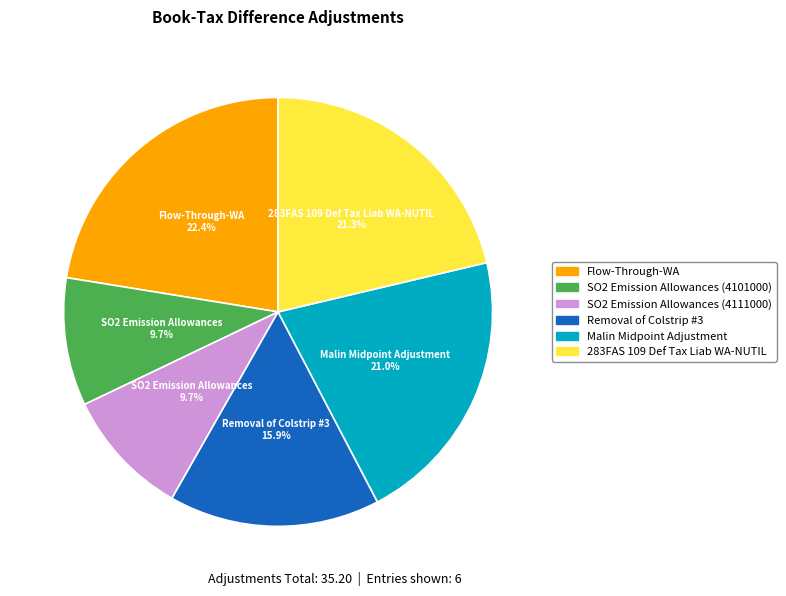

Which slice is the largest?

Flow-Through-WA